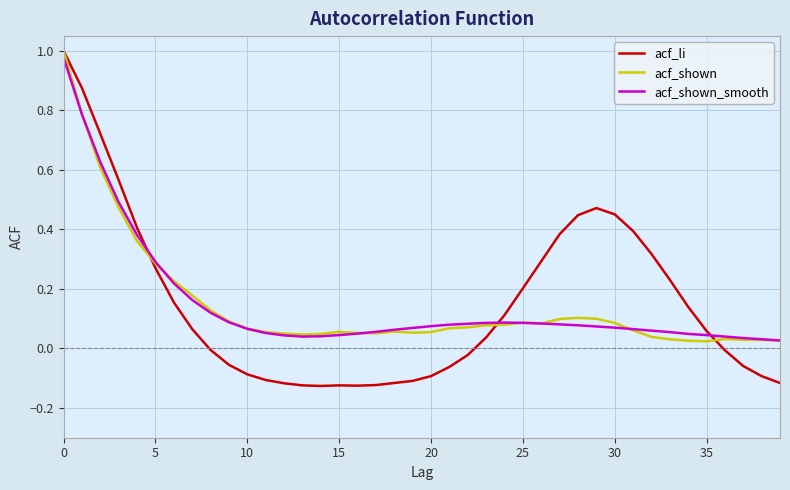

Rank the series by their average value, from lowest to highest.

acf_shown, acf_li, acf_shown_smooth